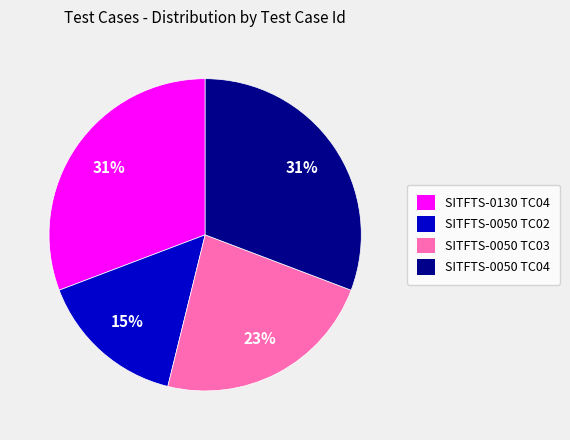

Is the sum of SITFTS-0050 TC02 and SITFTS-0050 TC03 greater than half?

No